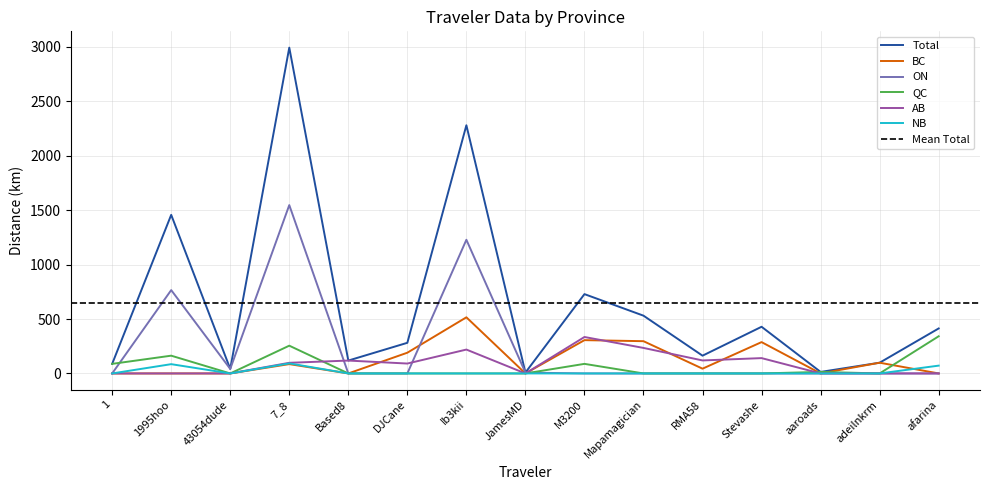

Is it true that BC equals 0.0 at 43054dude?

True